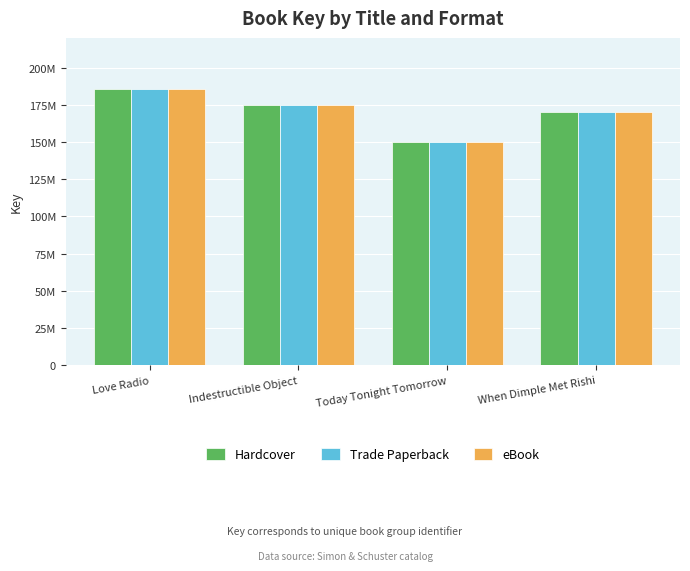

What is the maximum value for eBook?

185919700